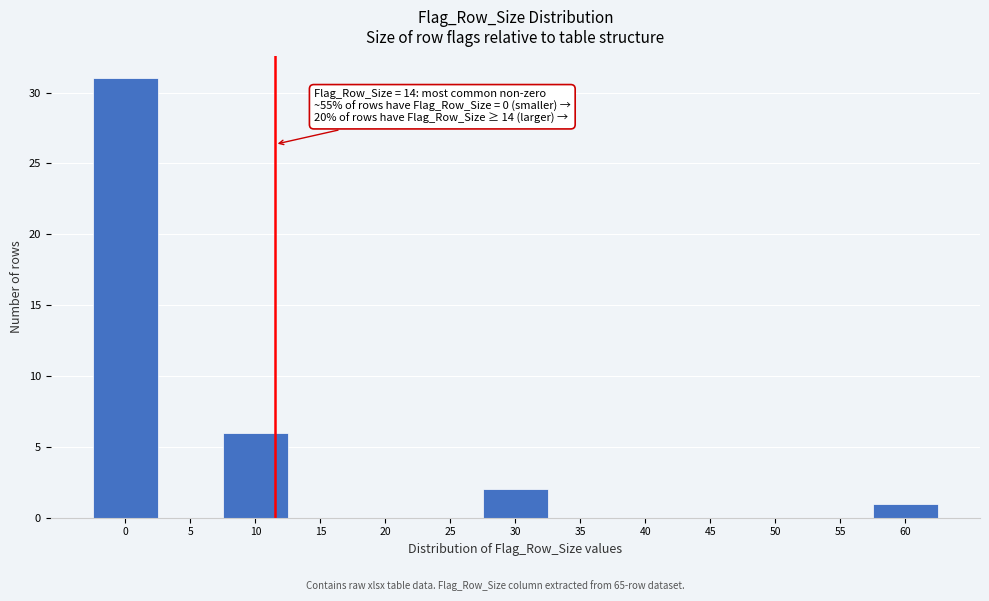

Reading left to right, what are all the values shown in this chart?

0=31	5=0	10=6	15=0	20=0	25=0	30=2	35=0	40=0	45=0	50=0	55=0	60=1